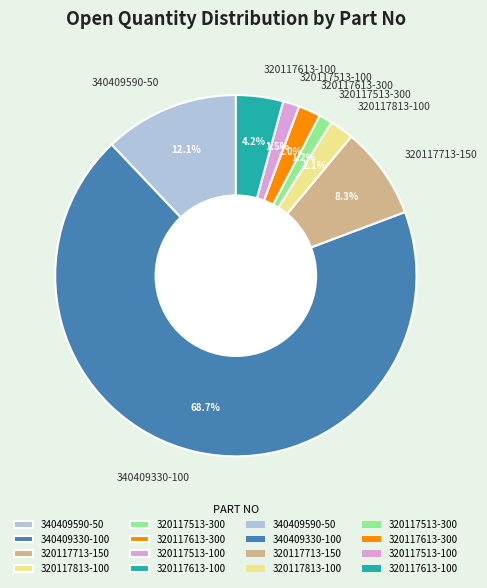

What is the majority slice?

340409330-100